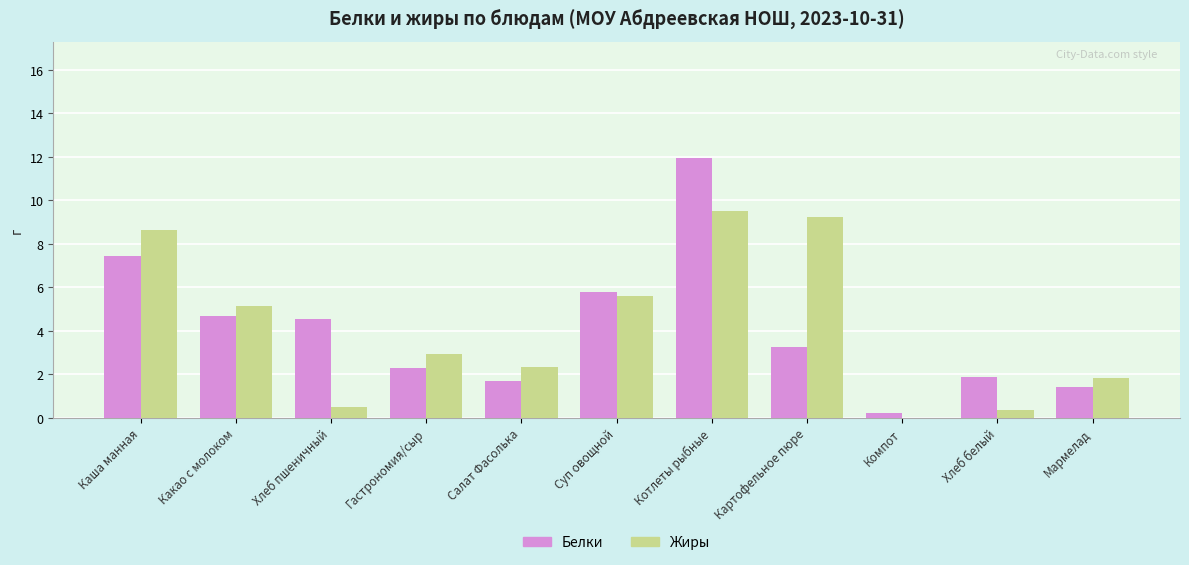

What is the sum of the Белки values at Каша манная and Гастрономия/сыр?

9.7